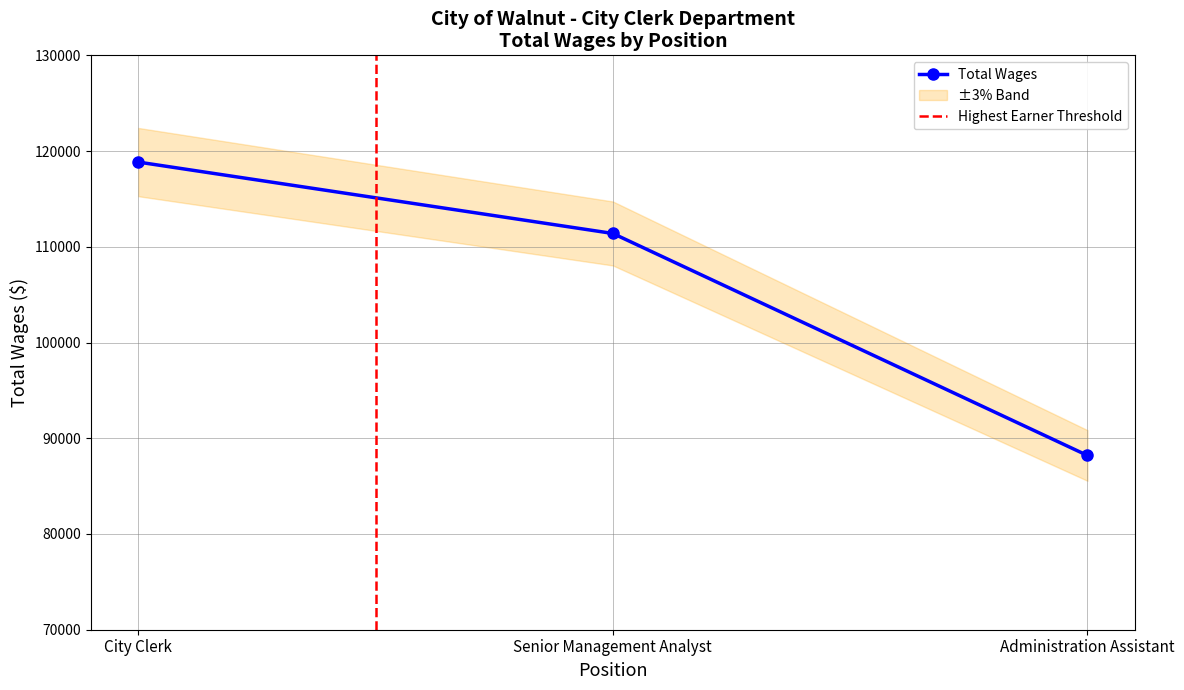

How many data points are less than 111392?

1